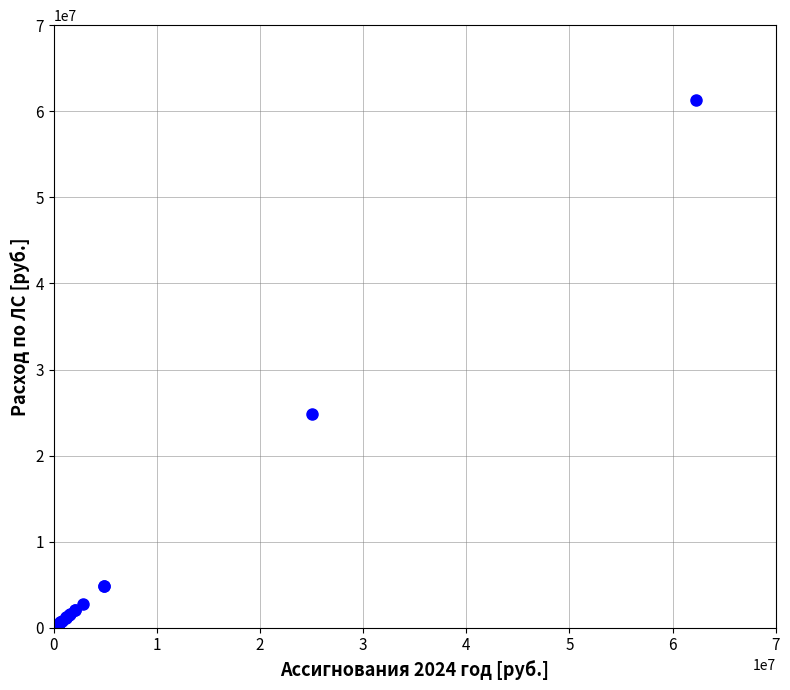

What Y value in the scatter plot is closest to 30656769?

24840770.1